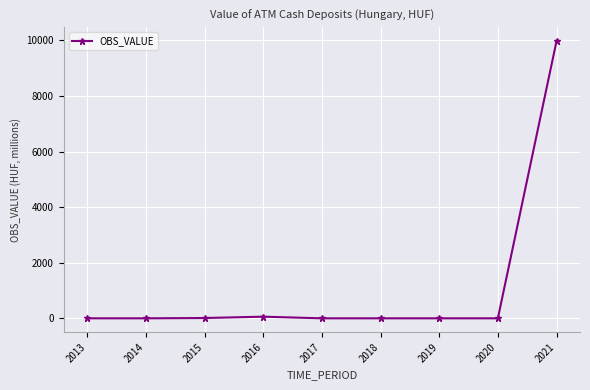

At which category does the chart reach its peak across all series?

2021